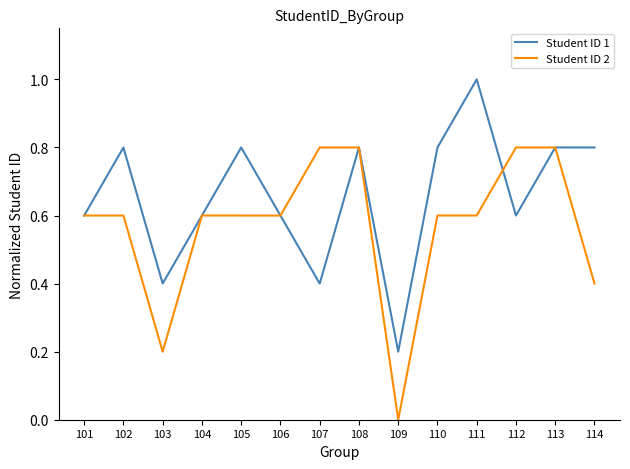

What is the sum of all Student ID 1 values?

9.2